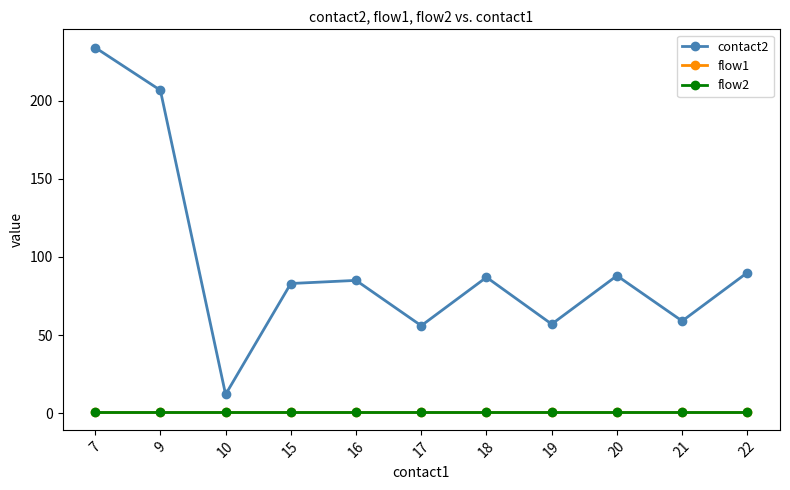

At which label does flow2 reach its minimum?

7